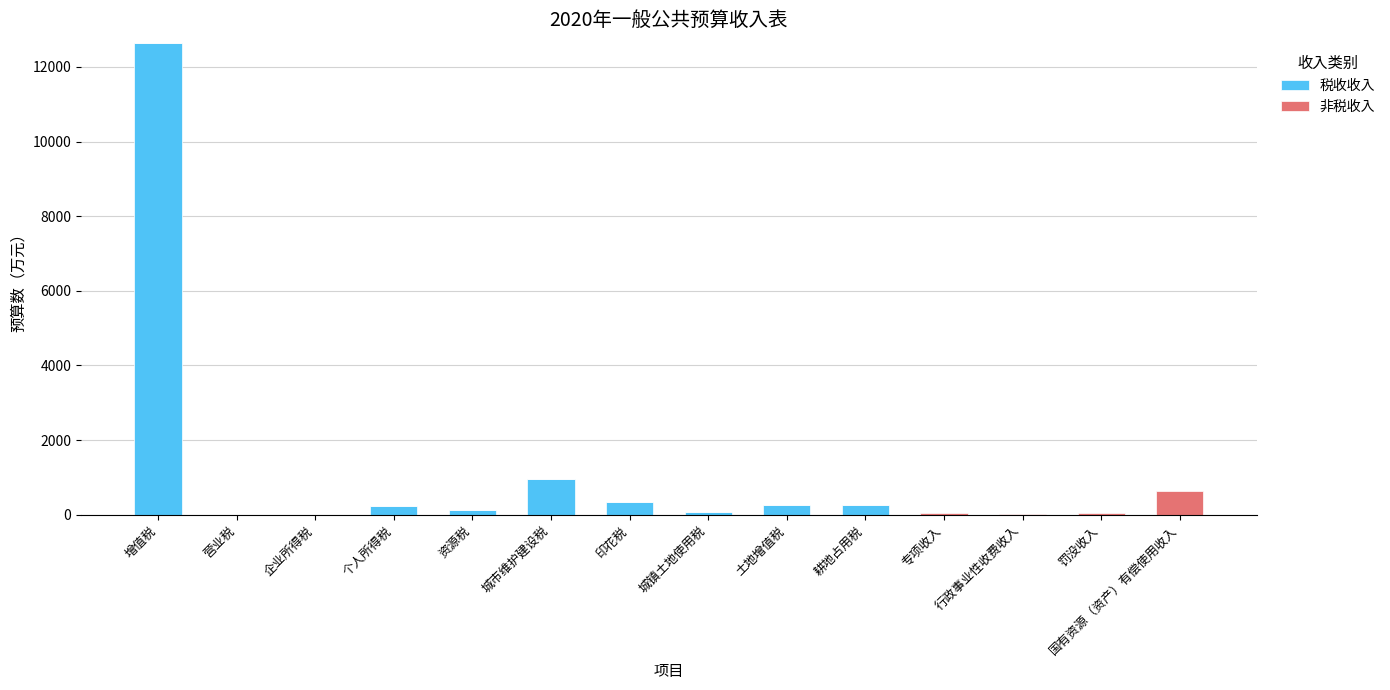

At which category is the sum across all series the highest?

增值税